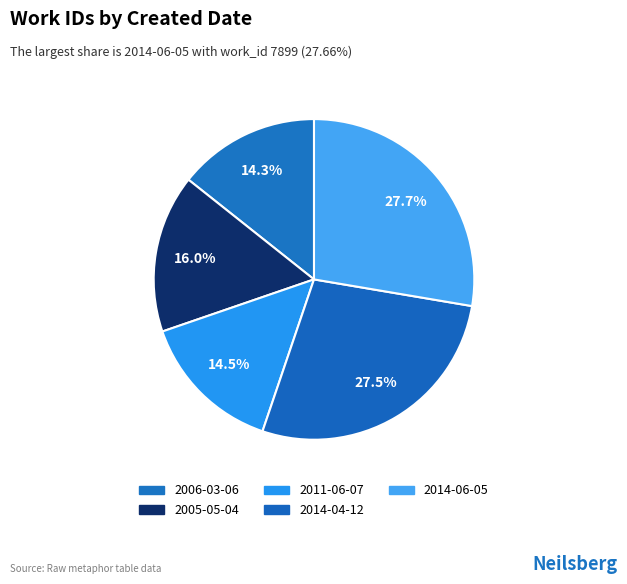

What portion of the pie excludes 2006-03-06?

85.7%